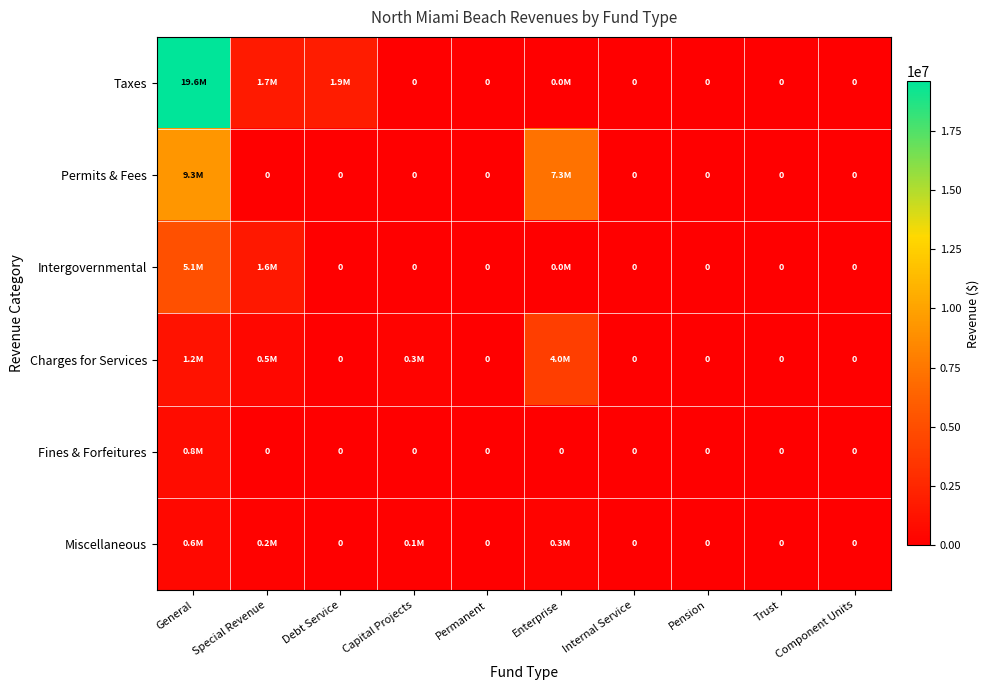

Which series has the largest range (max minus min)?

Taxes